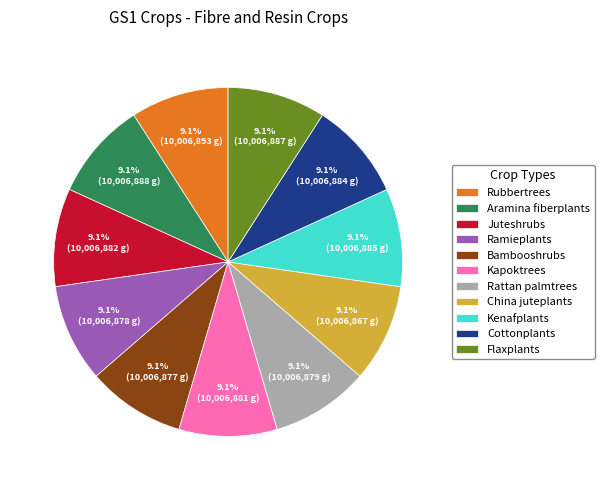

To the nearest percent, what is the average slice percentage?

9%